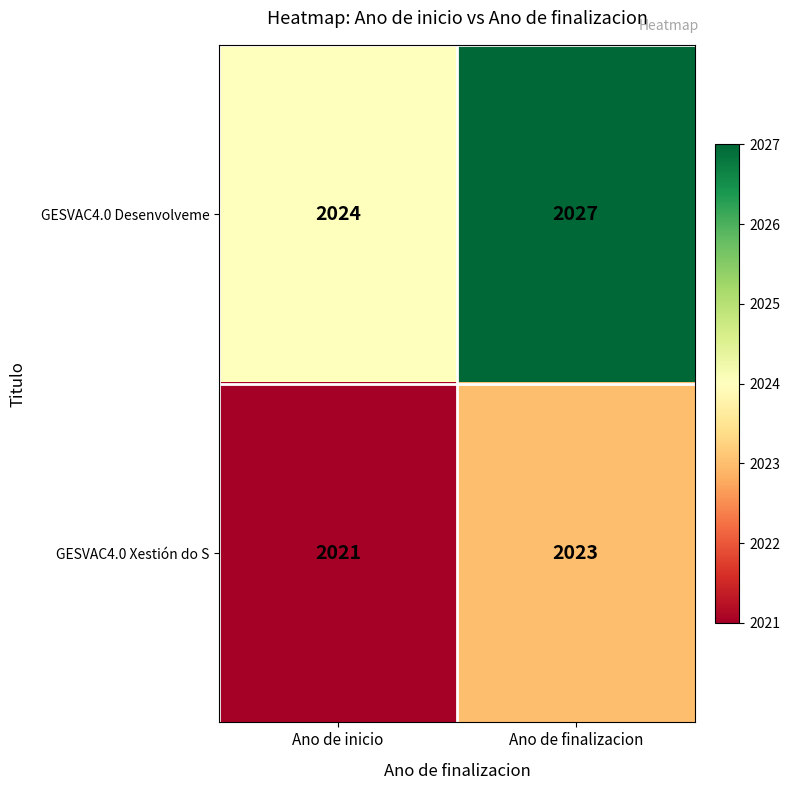

Which series has the largest range (max minus min)?

GESVAC4.0 Desenvolveme